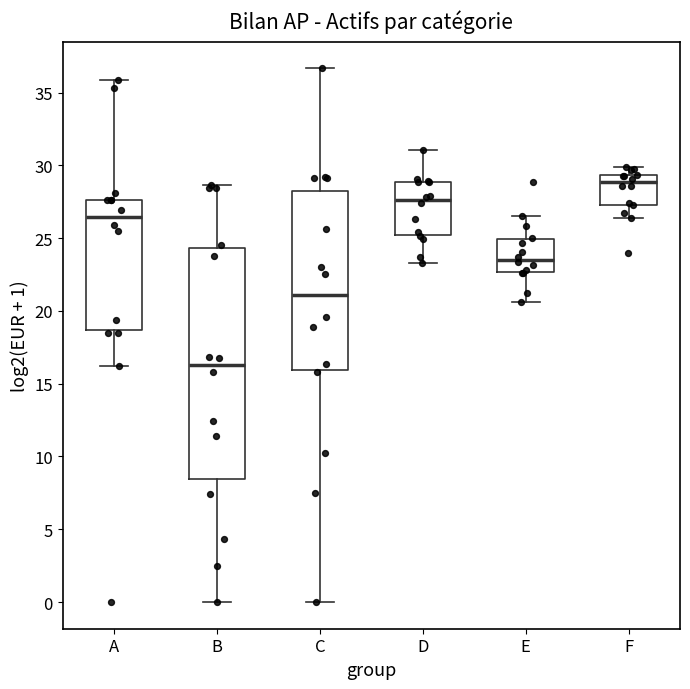

Reading left to right, read every box against the y-axis: the position of its median line, the range the box covers, and the ends of its whiskers. The values are not printed on the chart, so give them approximately, as read against the axis.

A: median 26.5, box 18.5 to 27.5, whiskers 16.0 to 36.0
B: median 16.5, box 8.5 to 24.5, whiskers 0.0 to 28.5
C: median 21.0, box 16.0 to 28.5, whiskers 0.0 to 36.5
D: median 27.5, box 25.0 to 29.0, whiskers 23.5 to 31.0
E: median 23.5, box 22.5 to 25.0, whiskers 20.5 to 26.5
F: median 29.0, box 27.5 to 29.5, whiskers 26.5 to 30.0